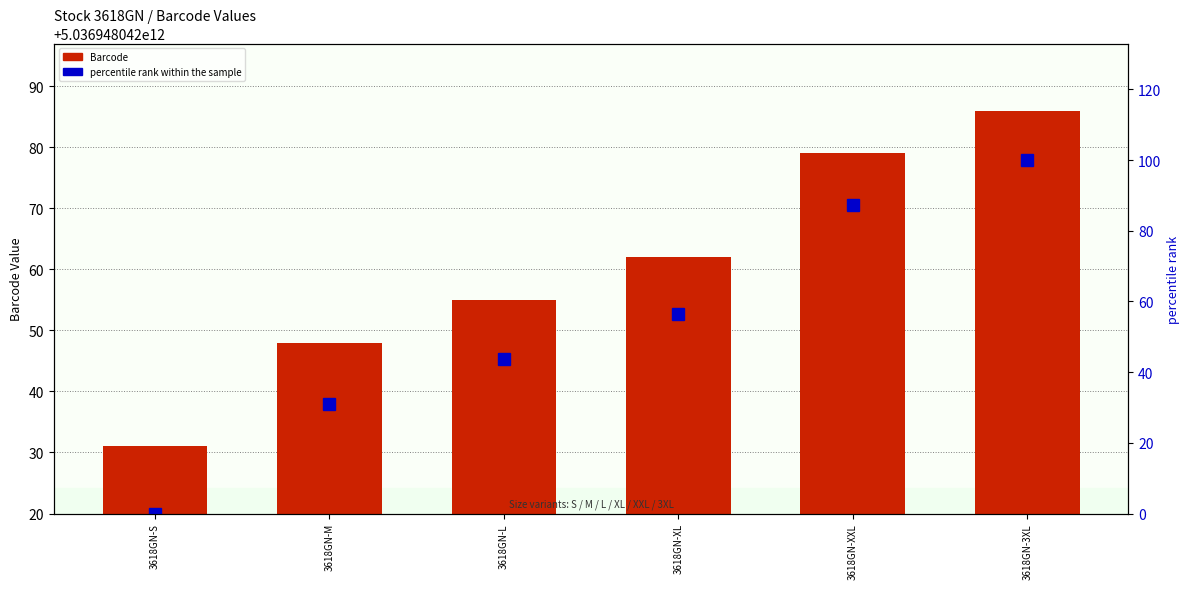

At which category is the sum across all series the highest?

3618GN-3XL